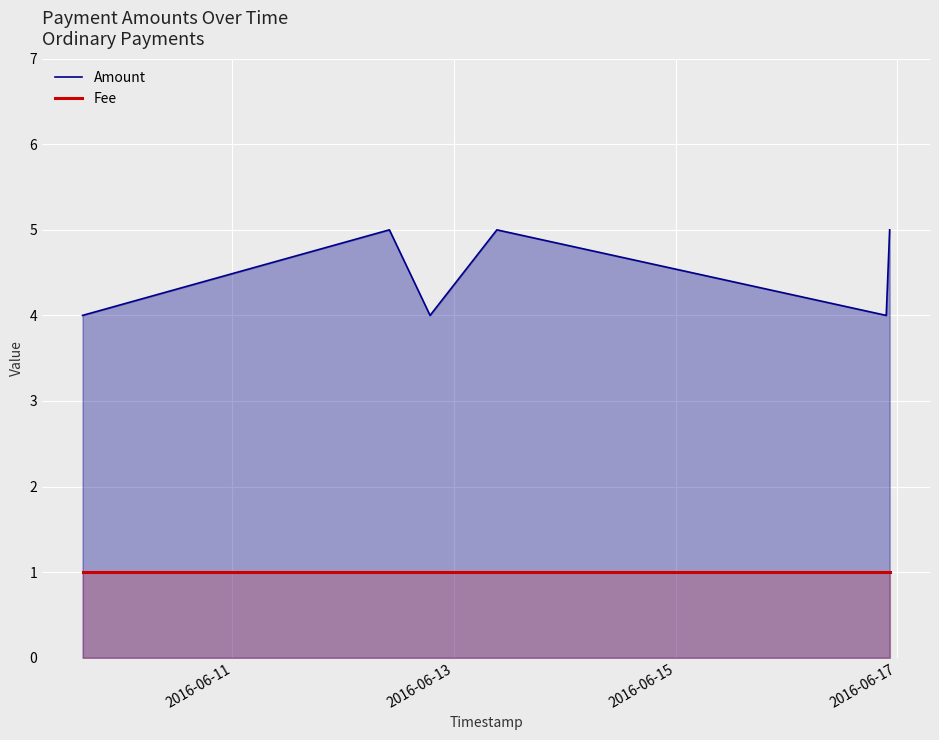

What is the maximum value shown in the chart?

5